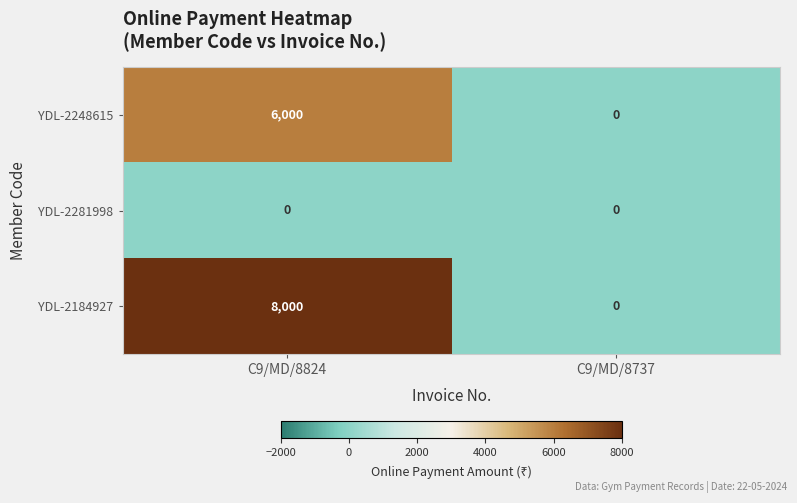

What is the sum of the YDL-2184927 values at C9/MD/8737 and C9/MD/8824?

8000